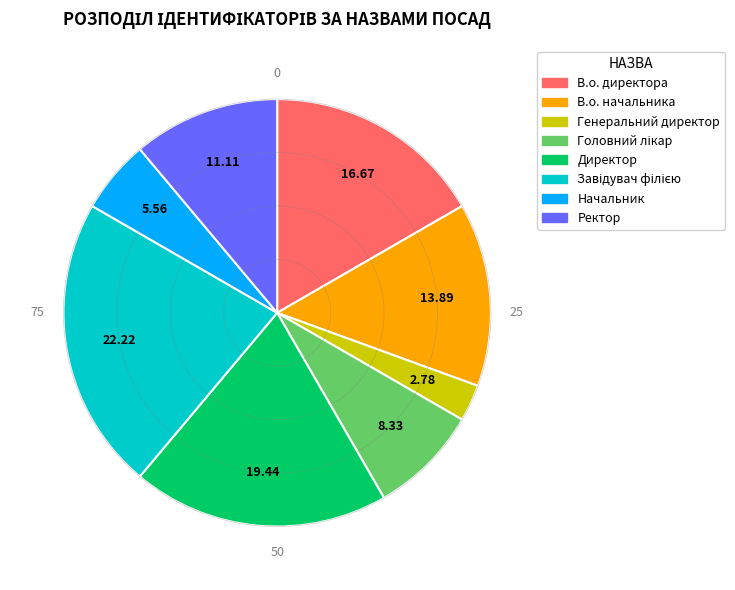

Is there any slice that represents more than half of the pie?

No